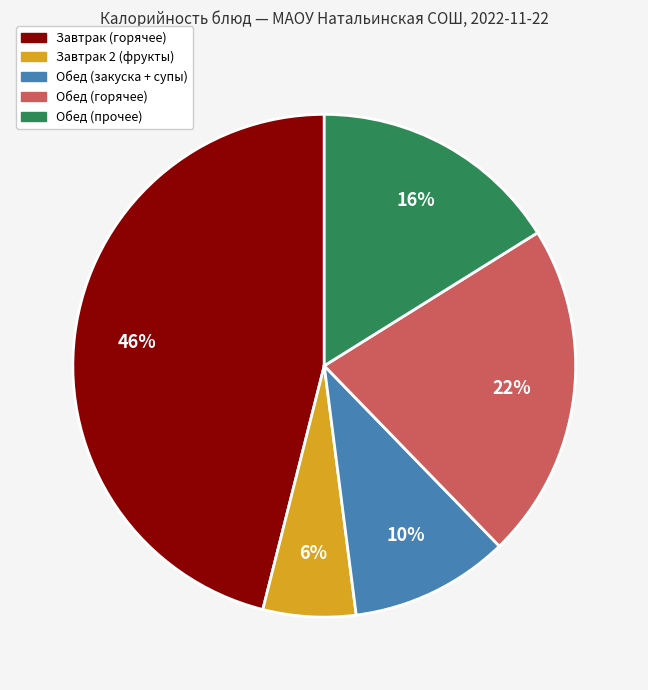

Count the number of slices in the pie.

5